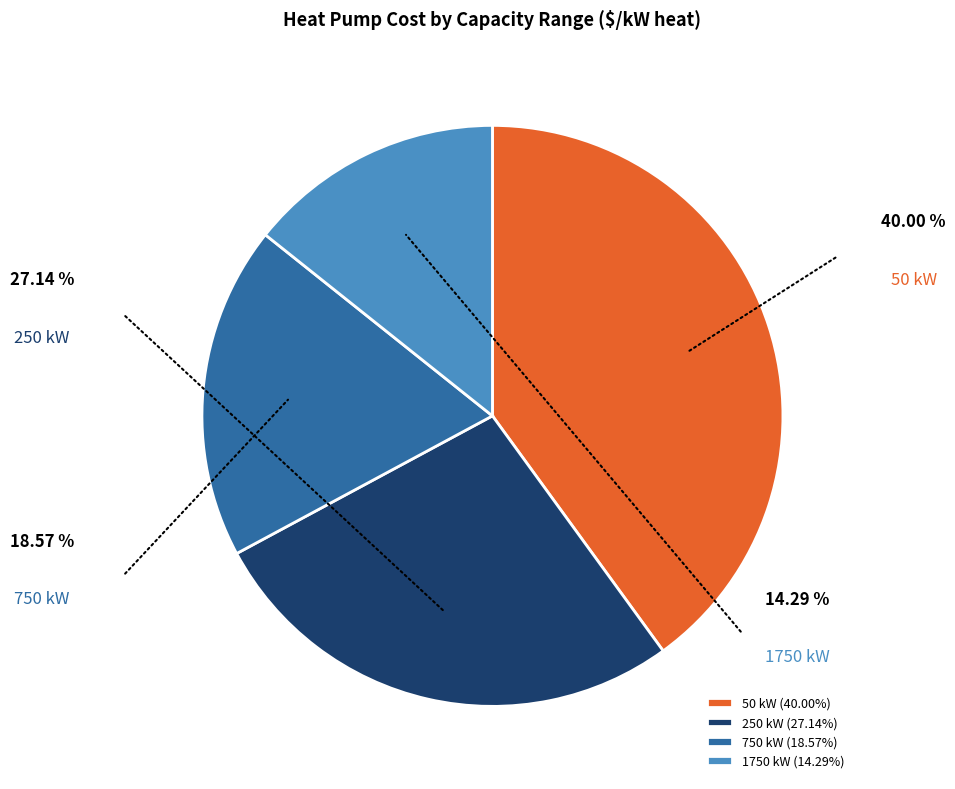

Approximately how many times larger is the value at 50 kW compared to 250 kW?

1.5